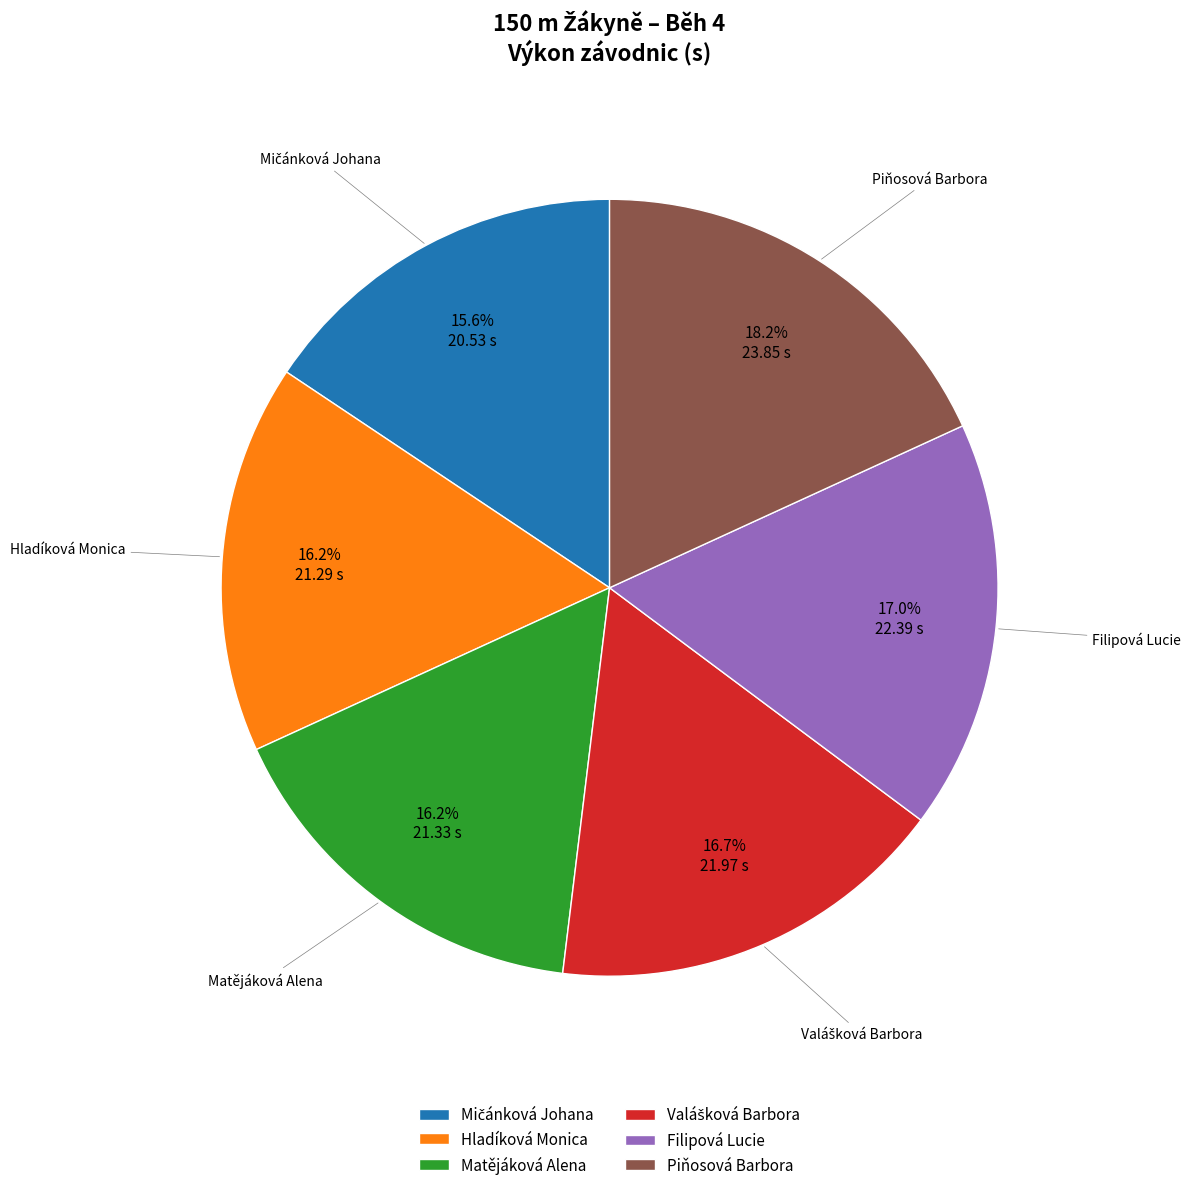

How many segments does this pie chart have?

6